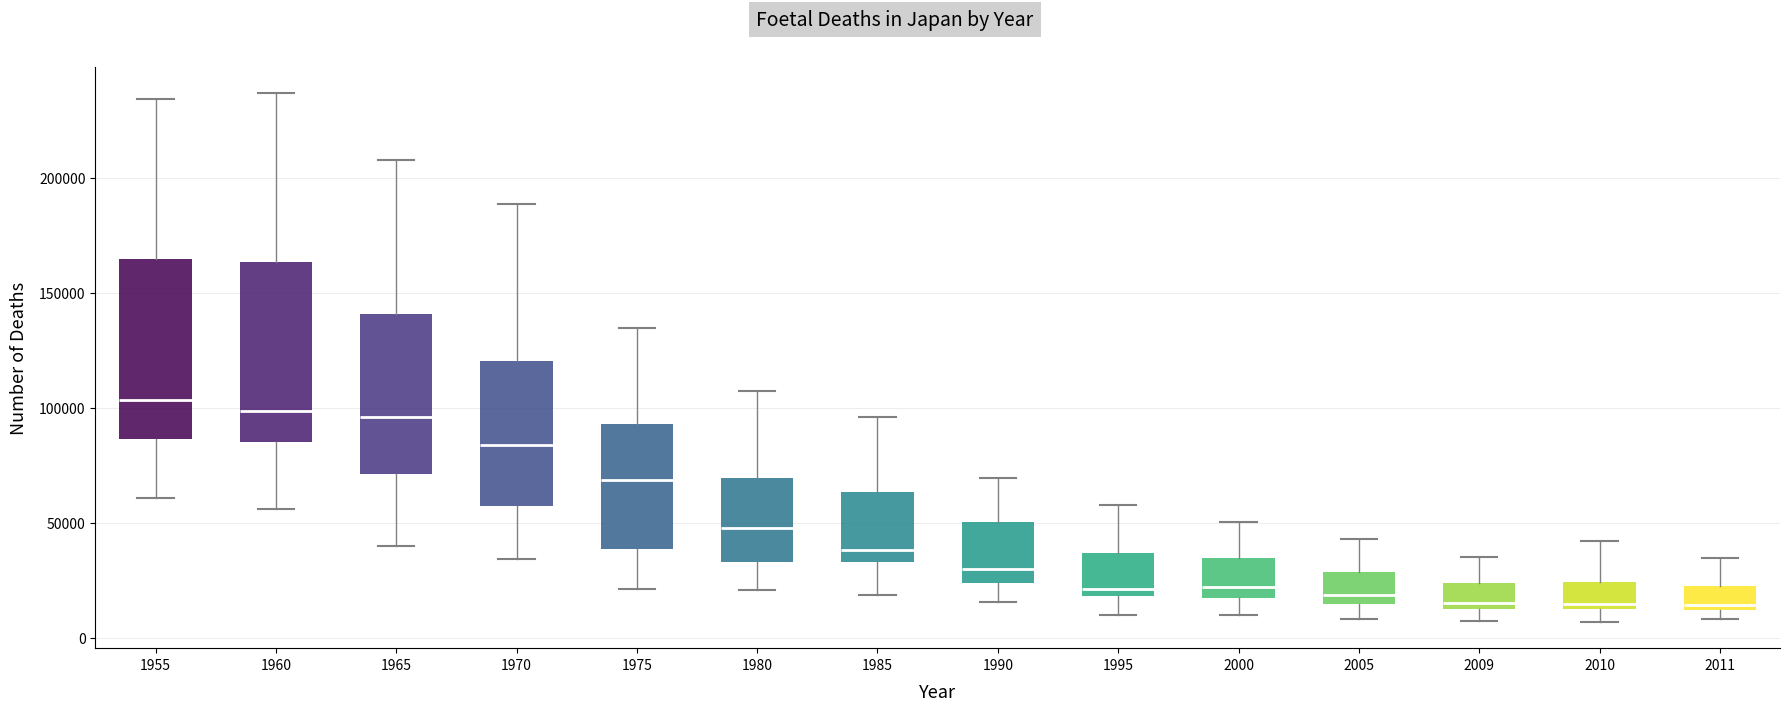

Where is the lower edge of the box at x = 2005 on the y-axis? The values are not printed on the chart, so give them approximately, as read against the axis.

15000